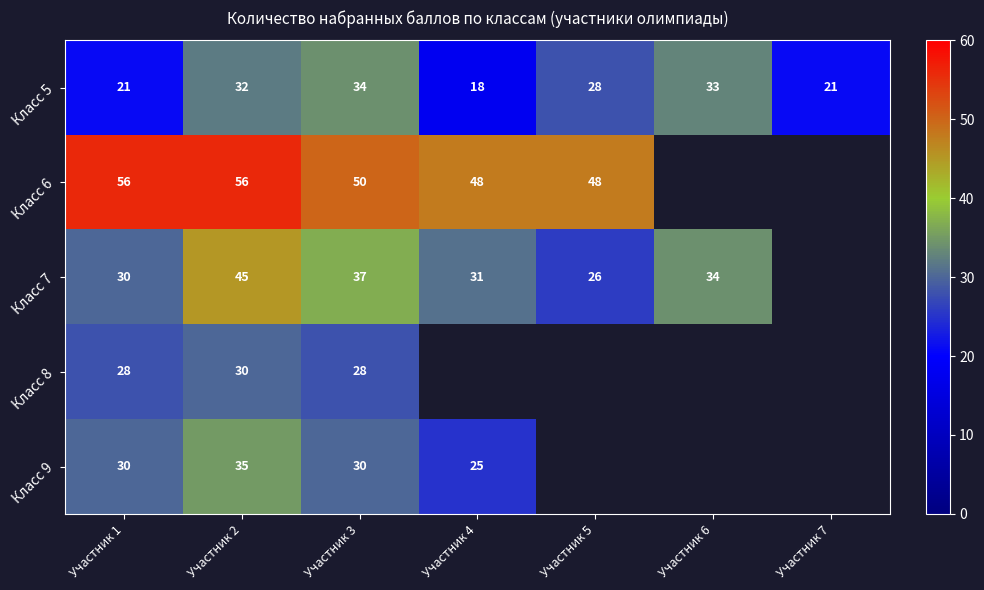

At how many categories does at least one series exceed 37?

5